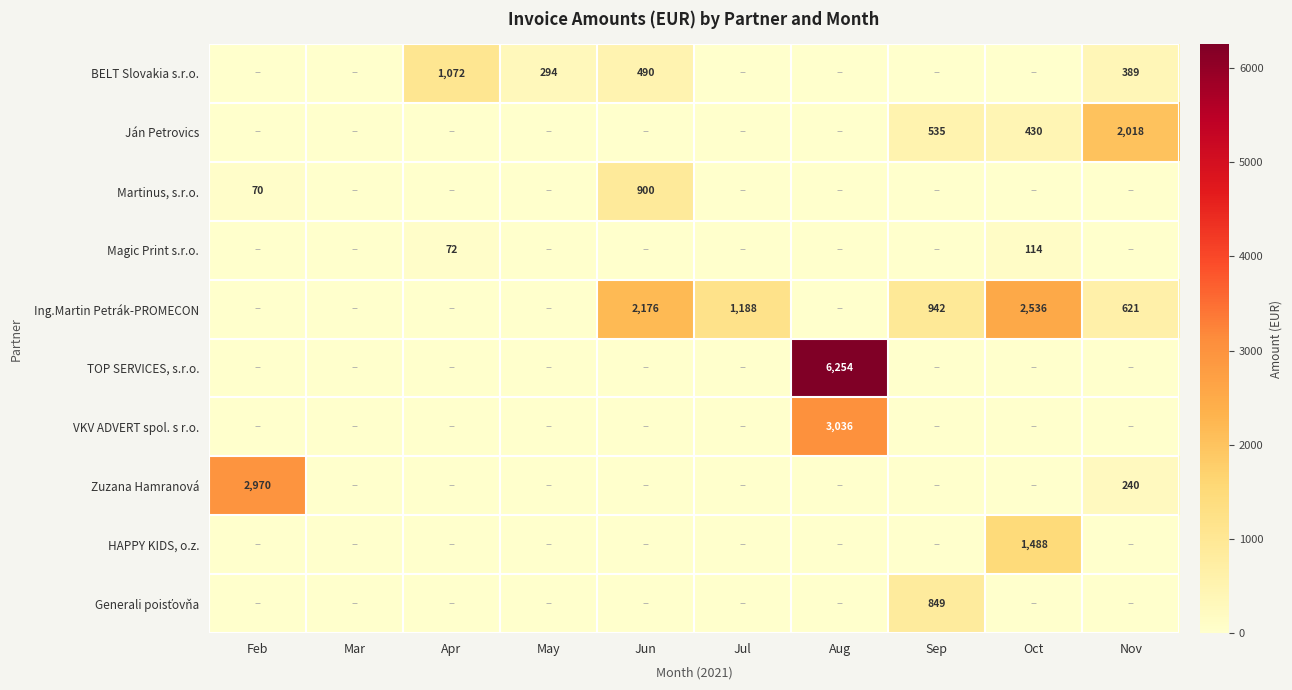

Is it true that Zuzana Hamranová equals 4244 at Feb?

False